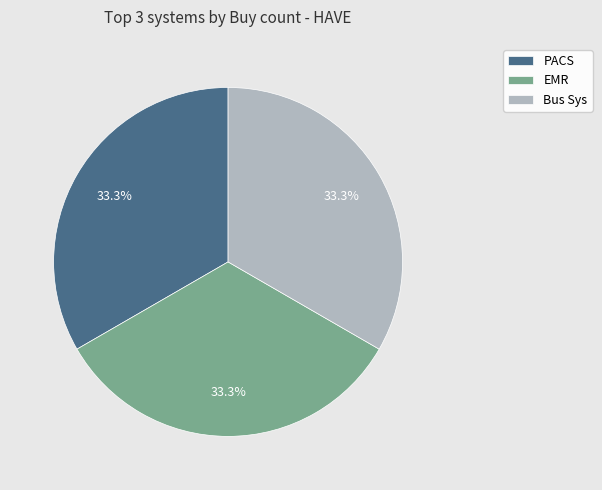

What portion of the pie excludes Bus Sys?

66.7%